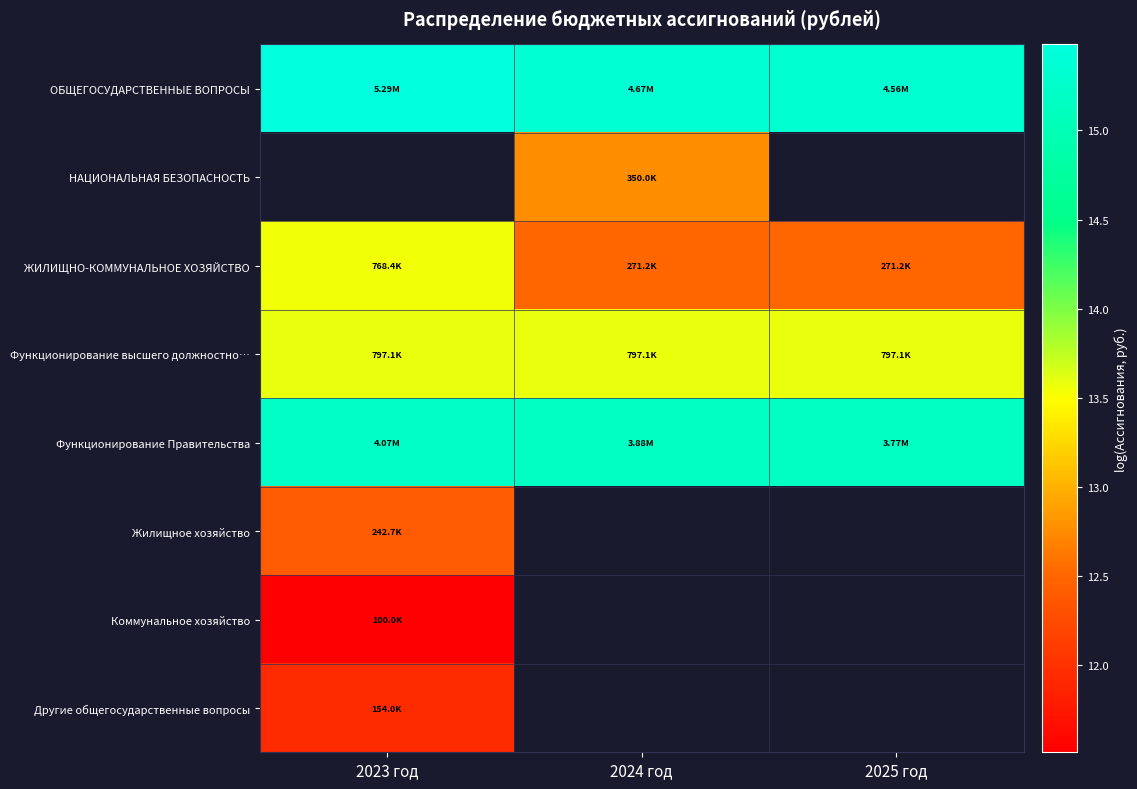

How many series are shown in this chart?

8